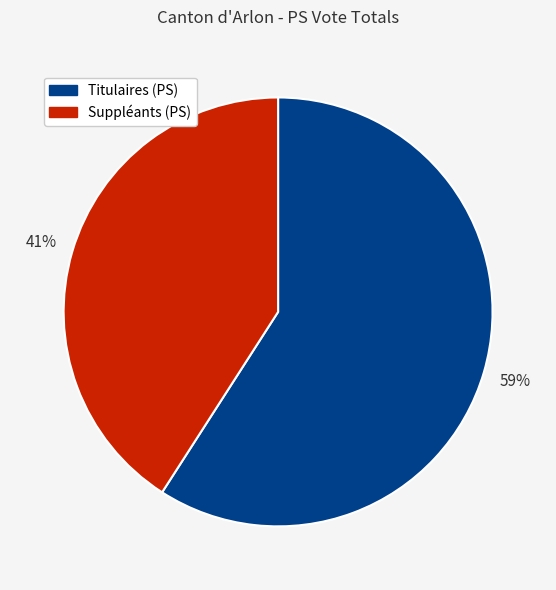

To the nearest percent, what percentage of the pie is Titulaires (PS)?

59%